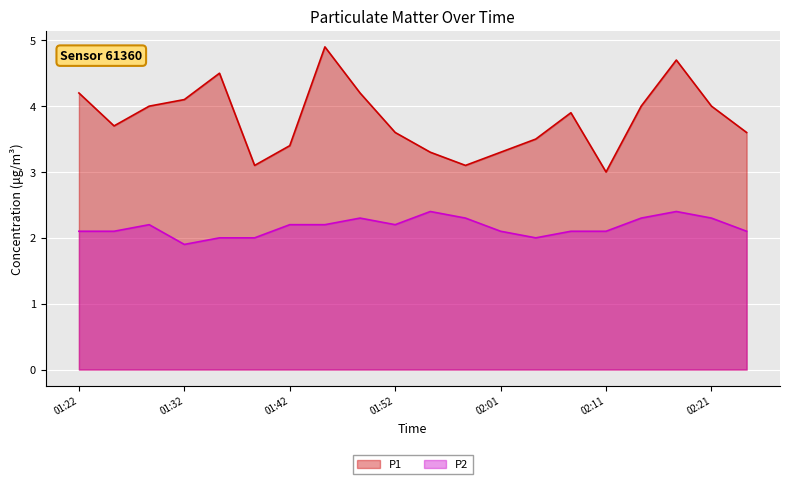

Which category has the highest value across all series?

01:45